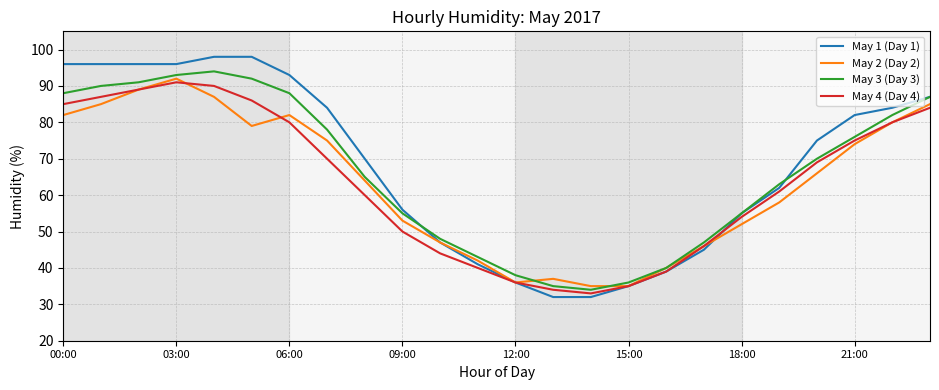

Which series has the largest range (max minus min)?

May 1 (Day 1)